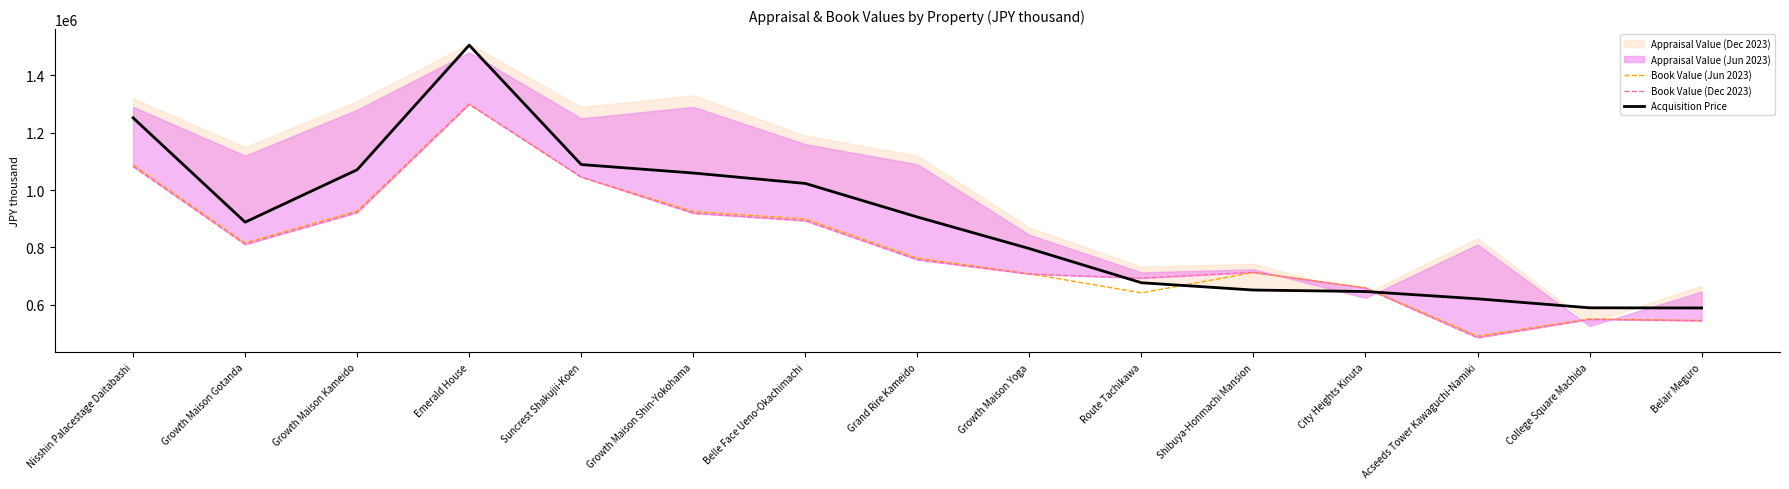

True or false: Acquisition Price has a value of 703720 at Nisshin Palacestage Daitabashi.

False